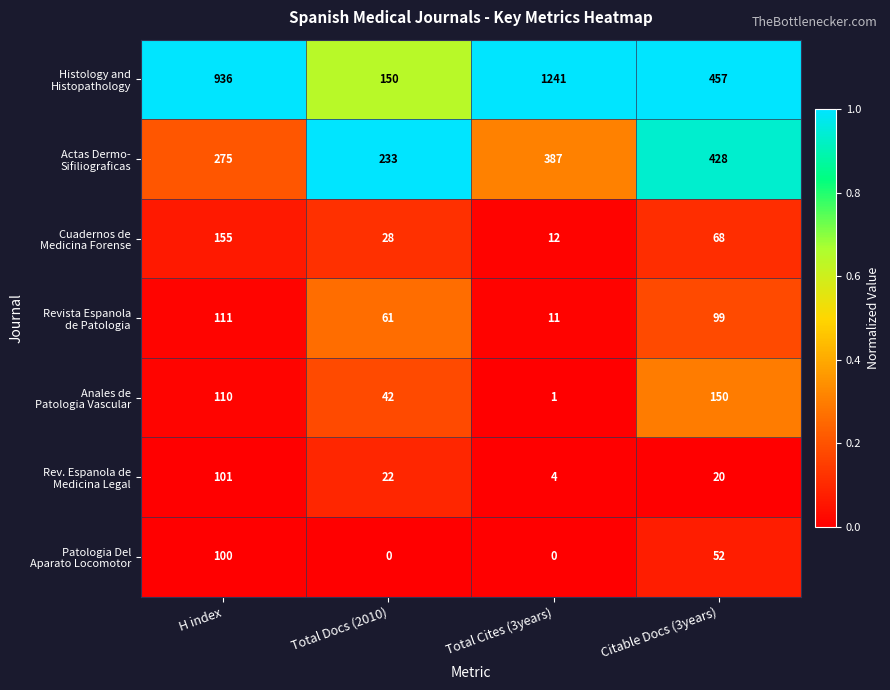

At how many categories does at least one series exceed 263?

3